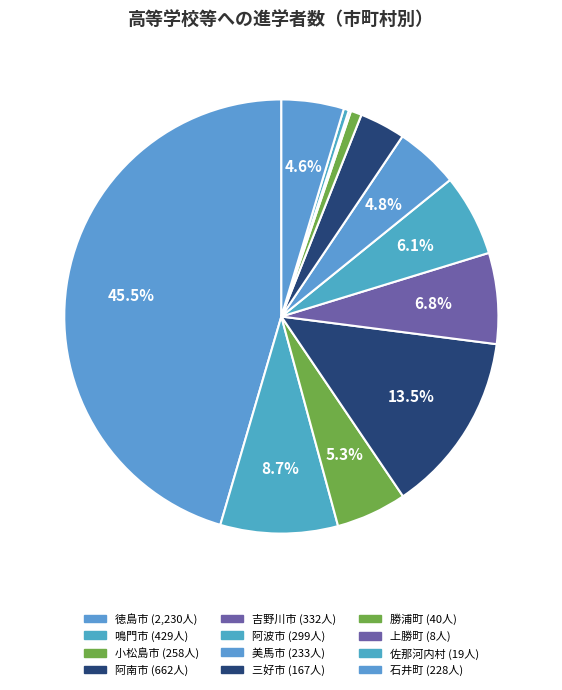

To the nearest percent, what is the difference between the 石井町 and 徳島市 slice percentages?

41%